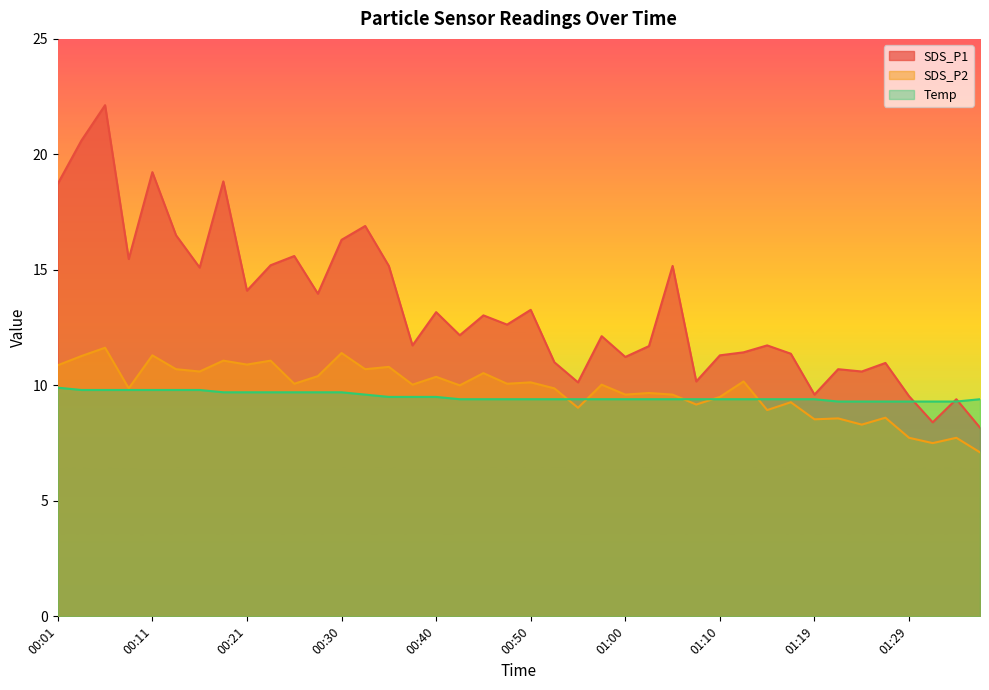

What is the difference between the highest and lowest values at 00:13?

6.7